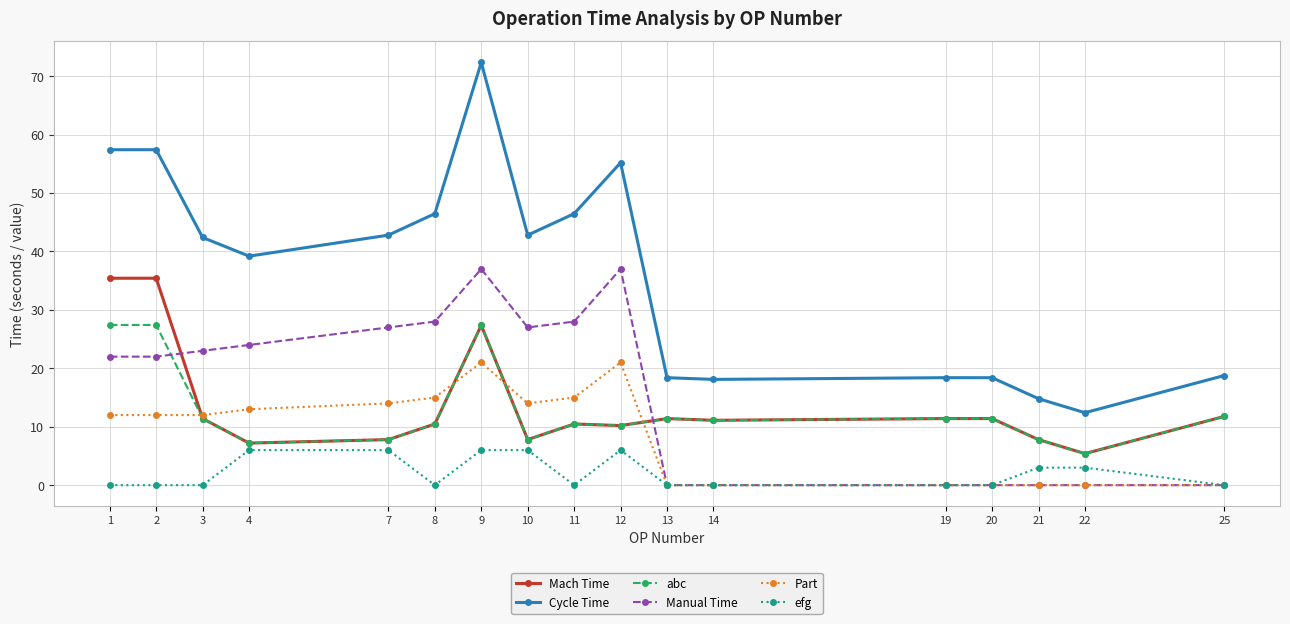

Which series has the widest spread of values?

Cycle Time